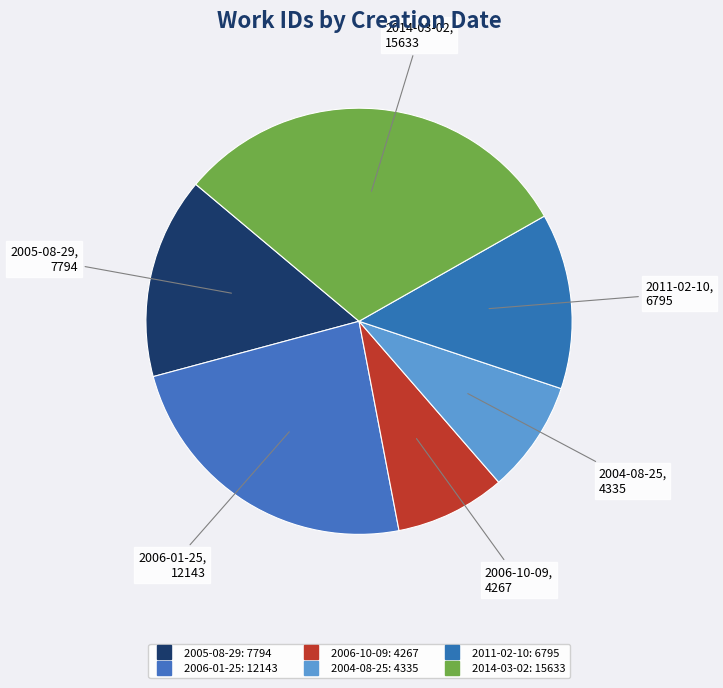

How many segments does this pie chart have?

6